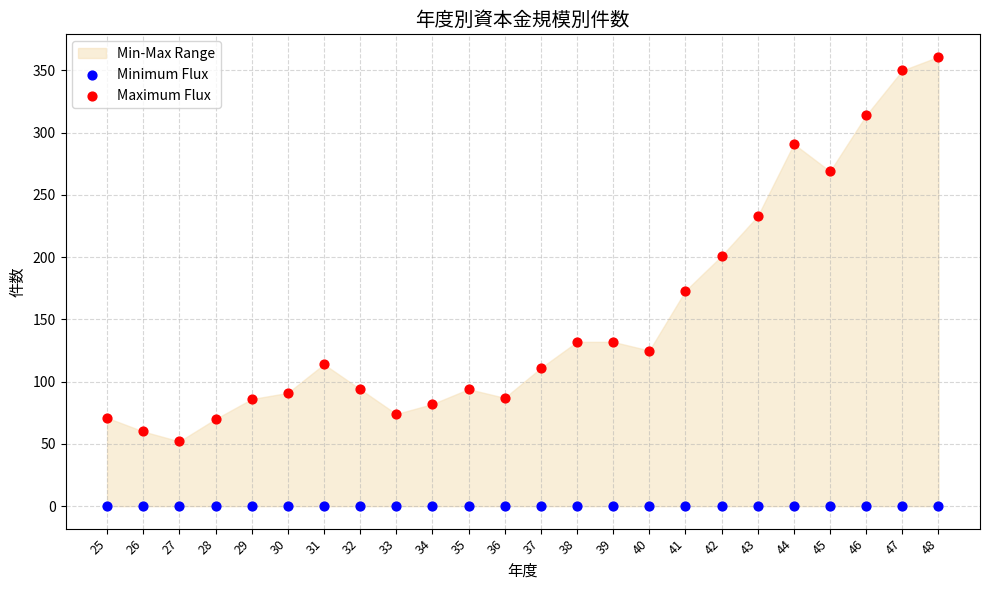

In the Maximum Flux series, what Y value is closest to 206?

201